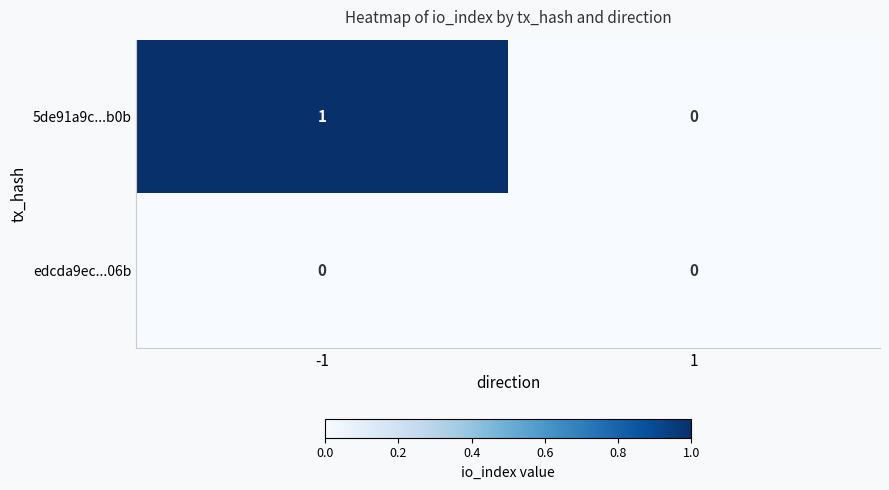

What is the total value across all series at -1?

1